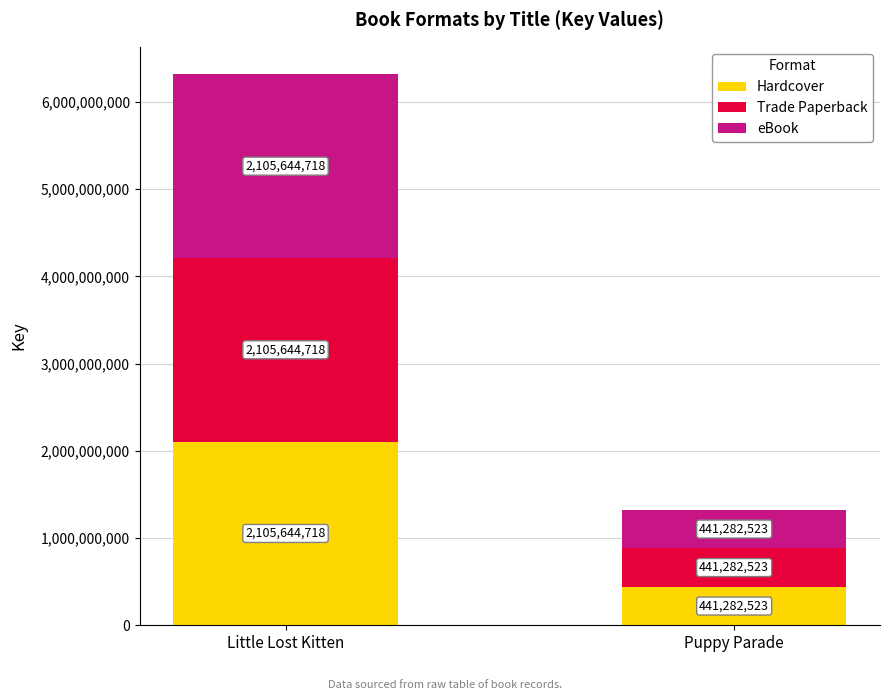

At which category is the sum across all series the highest?

Little Lost Kitten